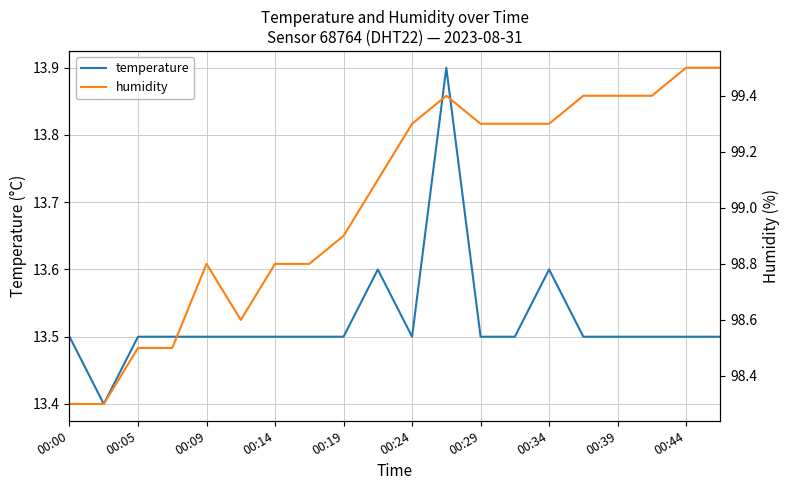

What is the smallest value displayed?

13.4